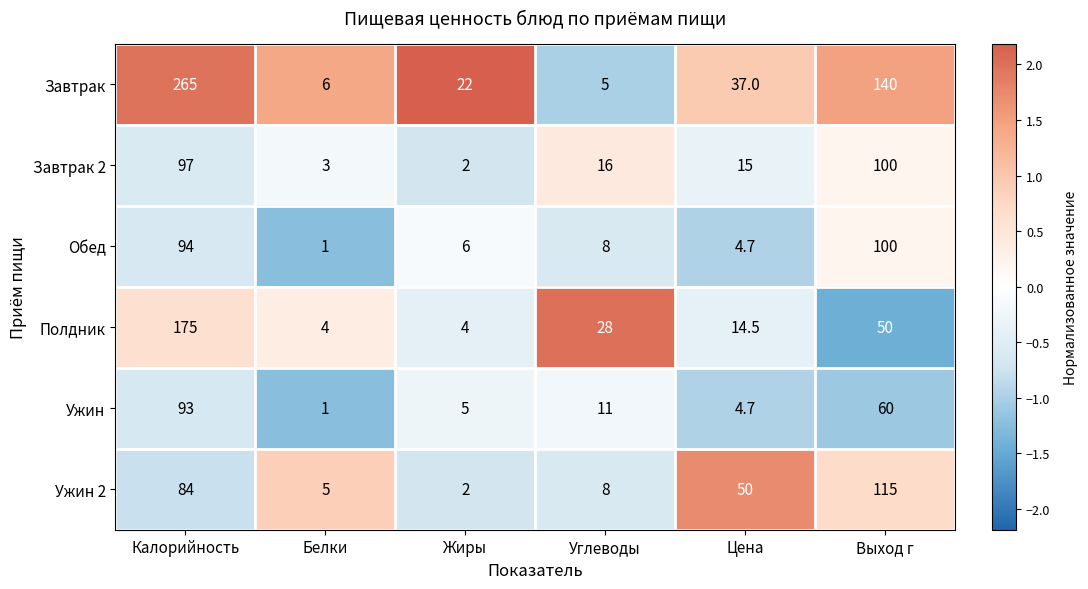

The Завтрак 2 series shows 100.0 at Выход г. True or false?

True